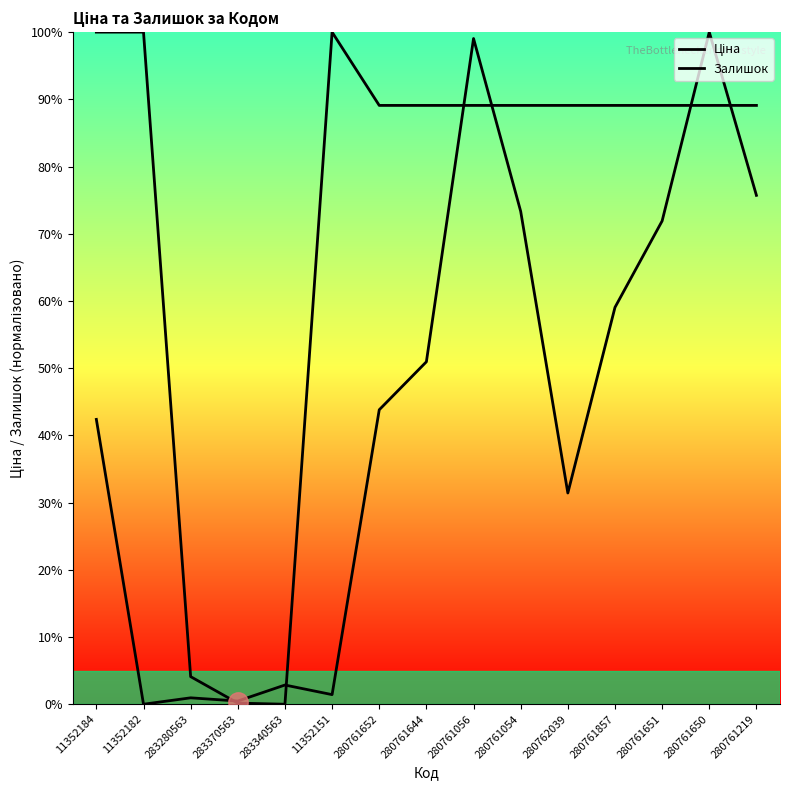

Reading left to right, transcribe all the data shown in this chart.

Ціна: 11352184=100.0	11352182=100.0	283280563=4.1	283370563=0.2	283340563=0.0	11352151=100.0	280761652=89.1	280761644=89.1	280761056=89.1	280761054=89.1	280762039=89.1	280761857=89.1	280761651=89.1	280761650=89.1	280761219=89.1
Залишок: 11352184=42.4	11352182=0.0	283280563=1.0	283370563=0.5	283340563=2.9	11352151=1.4	280761652=43.8	280761644=51.0	280761056=99.0	280761054=73.3	280762039=31.4	280761857=59.0	280761651=71.9	280761650=100.0	280761219=75.7